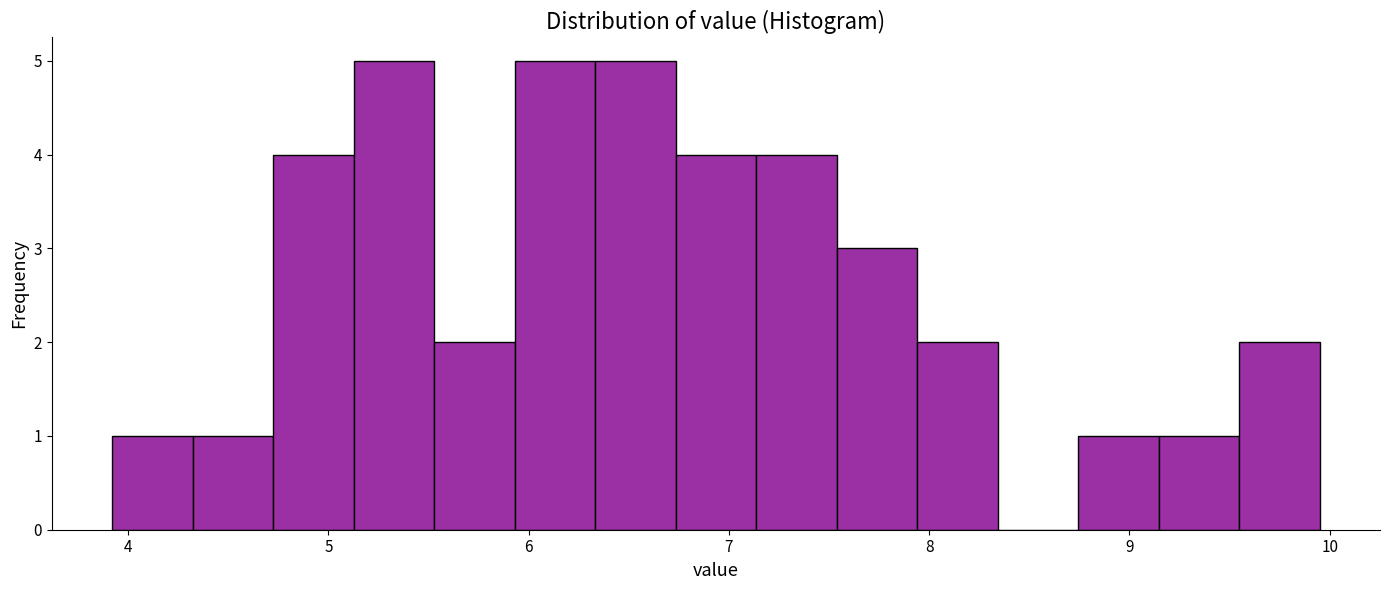

Reading left to right, list every bar in this chart as the range it spans on the x-axis followed by its height. Neither the bar edges nor the heights are printed on the chart, so give them approximately, as read against the axes.

3.9 to 4.3: 1
4.3 to 4.7: 1
4.7 to 5.1: 4
5.1 to 5.5: 5
5.5 to 5.9: 2
5.9 to 6.3: 5
6.3 to 6.7: 5
6.7 to 7.1: 4
7.1 to 7.5: 4
7.5 to 7.9: 3
7.9 to 8.3: 2
8.3 to 8.7: 0
8.7 to 9.1: 1
9.1 to 9.5: 1
9.5 to 10.0: 2